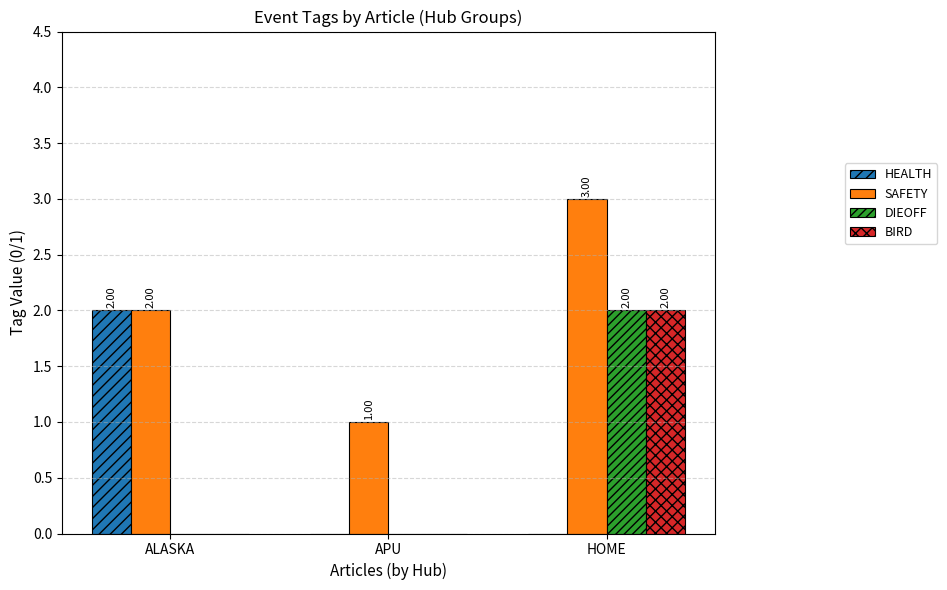

Reading left to right, list all the values displayed in this chart.

HEALTH: 2	0	0
SAFETY: 2	1	3
DIEOFF: 0	0	2
BIRD: 0	0	2